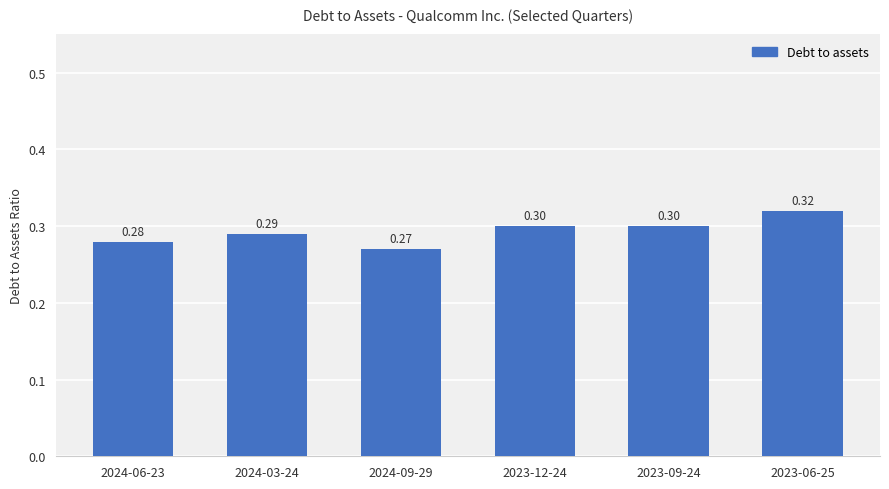

What is the value of the 5th bar from the left?

0.3